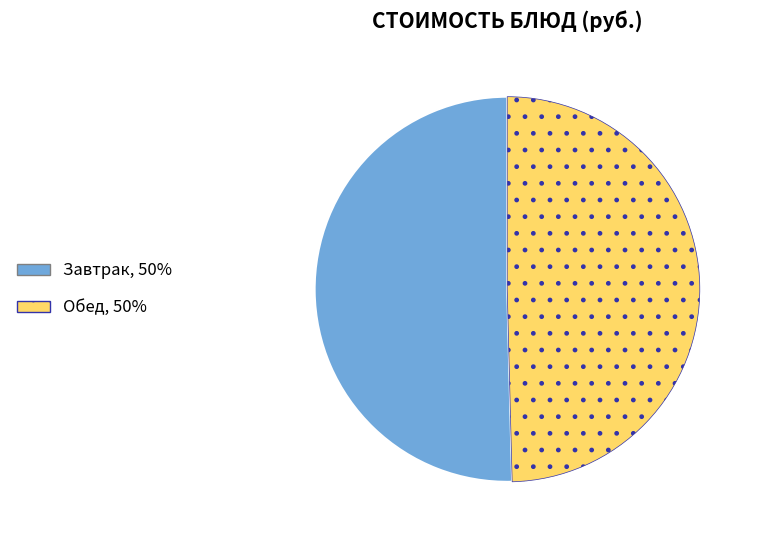

Is there a majority slice in this chart?

Yes